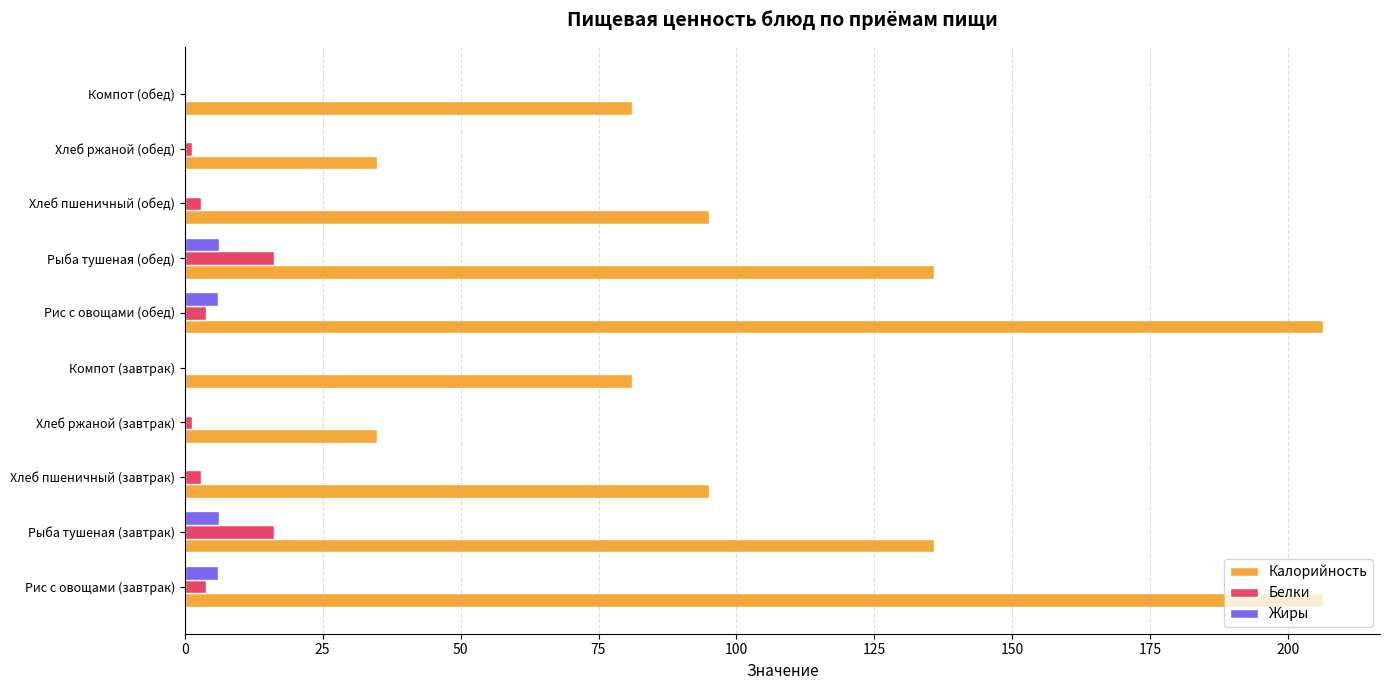

What is the greatest value displayed?

206.3